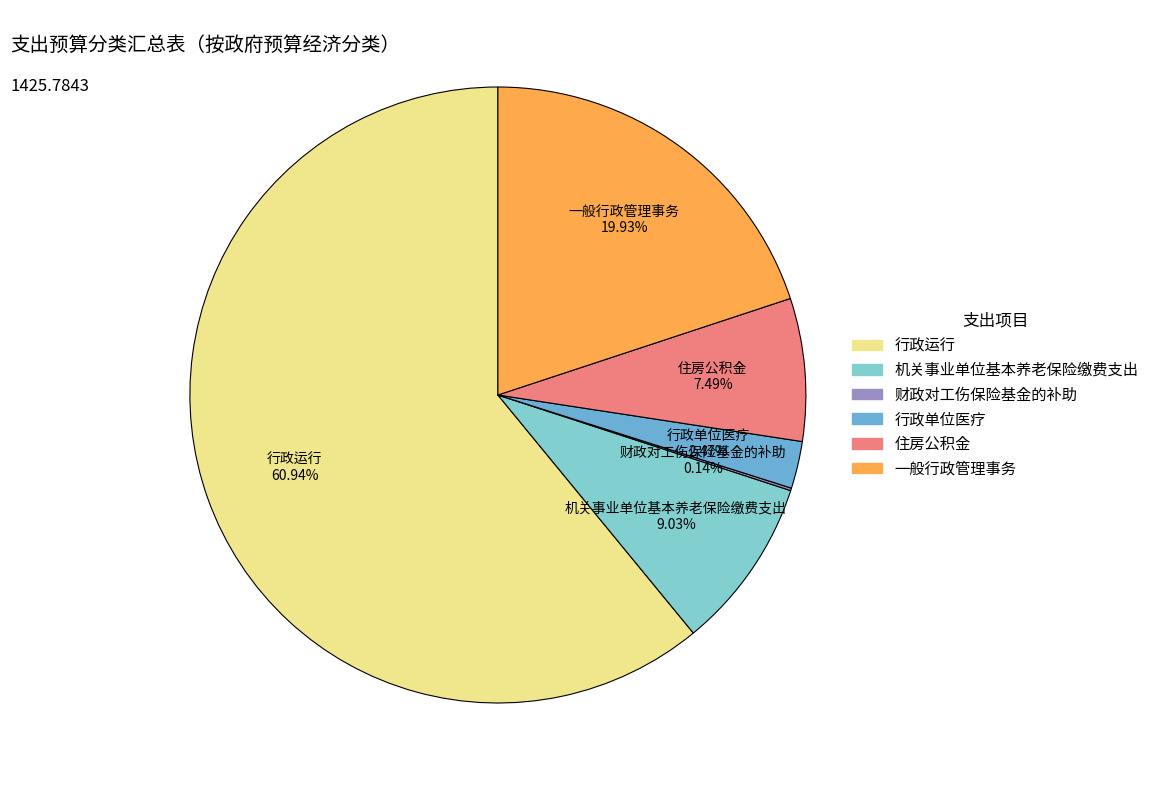

Approximately how many times larger is the value at 住房公积金 compared to 行政单位医疗?

3.0